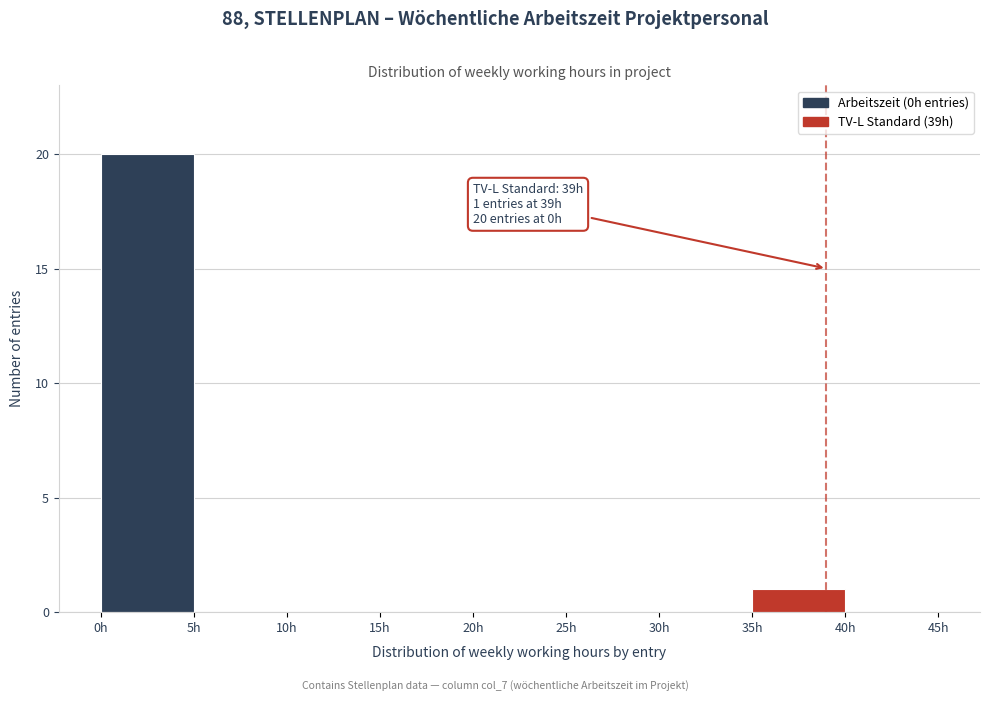

Which range on the x-axis has the tallest bar?

0 to 5